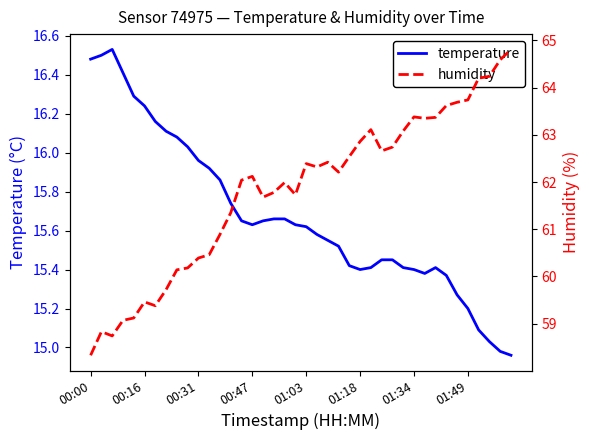

True or false: temperature and humidity cross at least once.

False